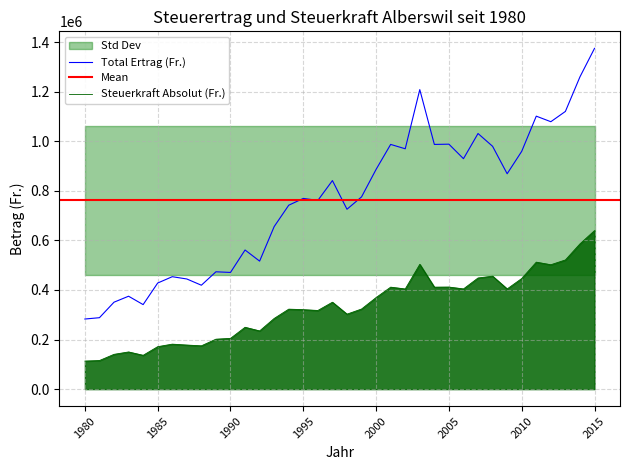

How many interior local peaks does the Steuerkraft Absolut (Fr.) series have?

10